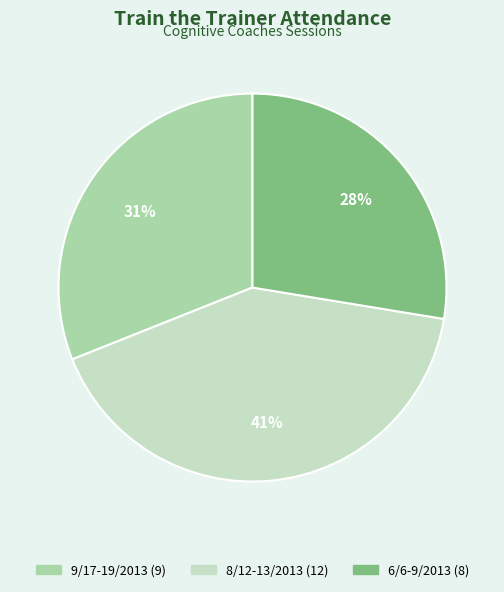

What is the largest slice in the pie chart?

8/12-13/2013